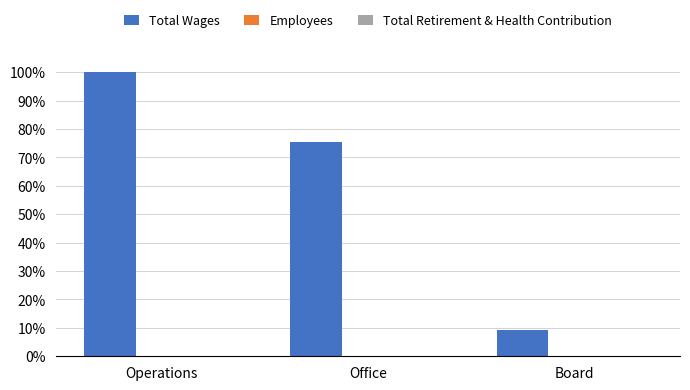

Which series has the largest total across all categories?

Total Wages